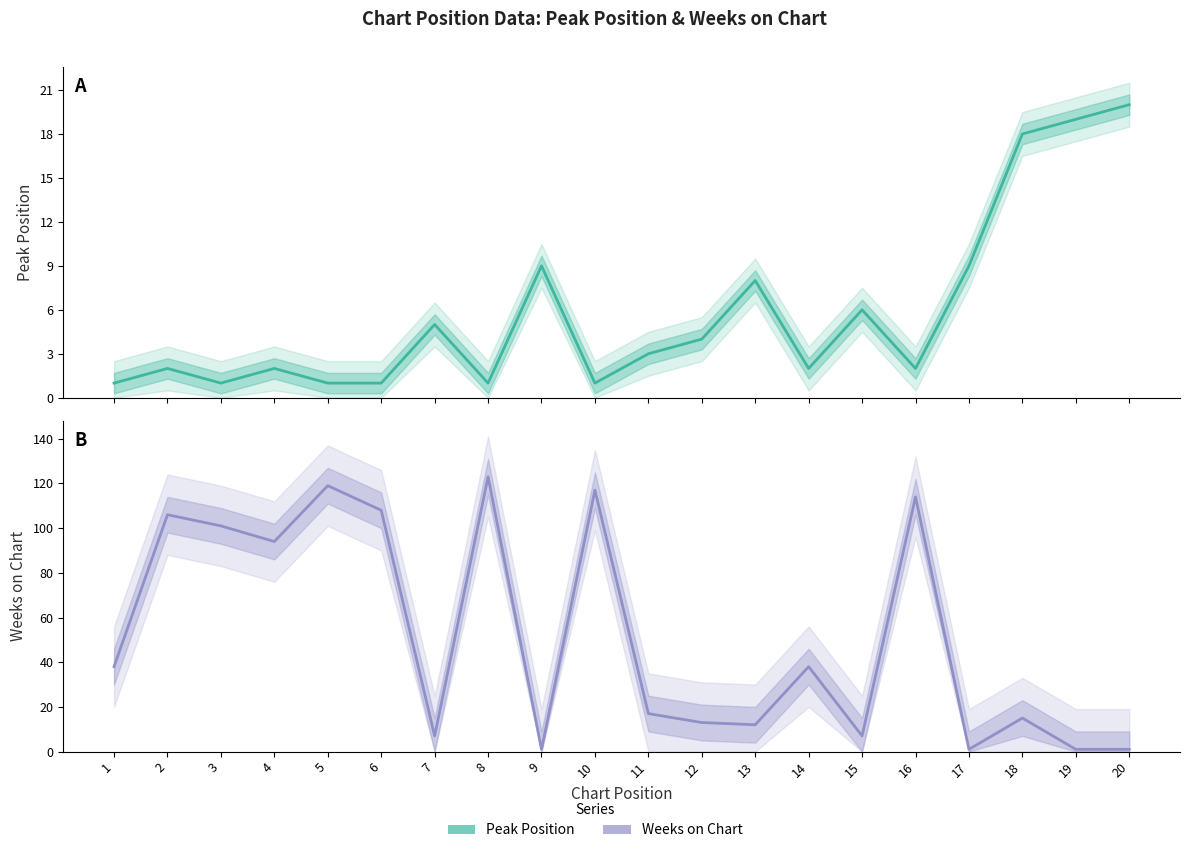

The value of Weeks on Chart at 20 is 1. True or false?

True